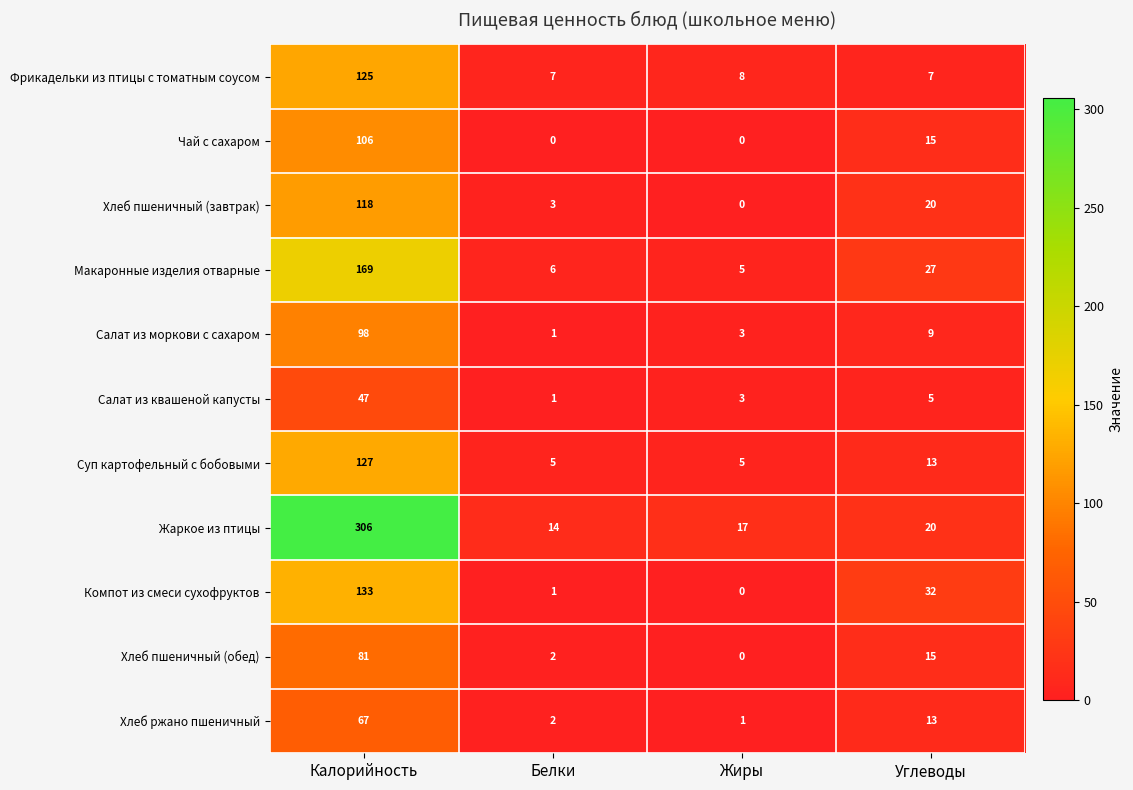

What is the difference between the highest and lowest values at Жиры?

17